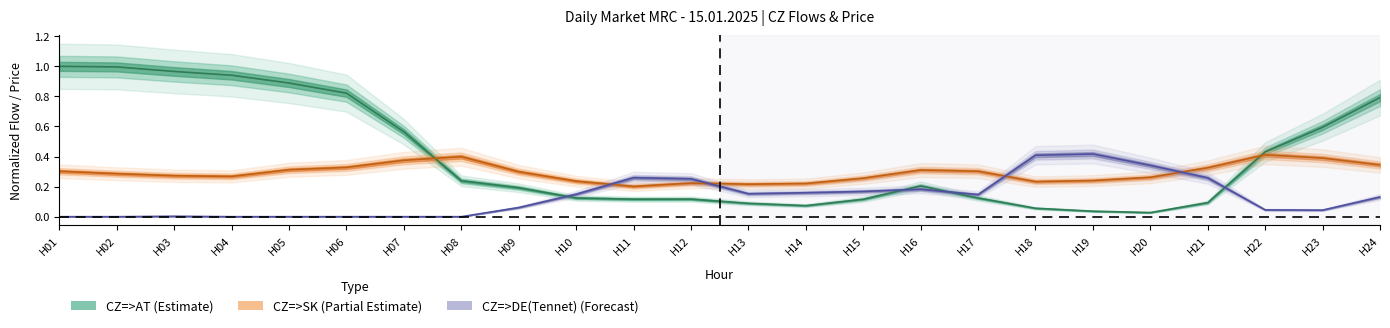

Rank the series at H20 from lowest to highest value.

CZ=>AT (normalized), CZ=>SK (normalized), CZ=>DE(Tennet) (normalized)